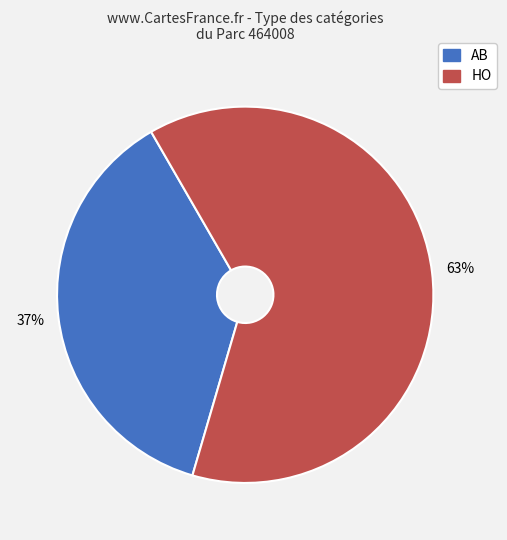

Is HO the majority of the pie?

Yes